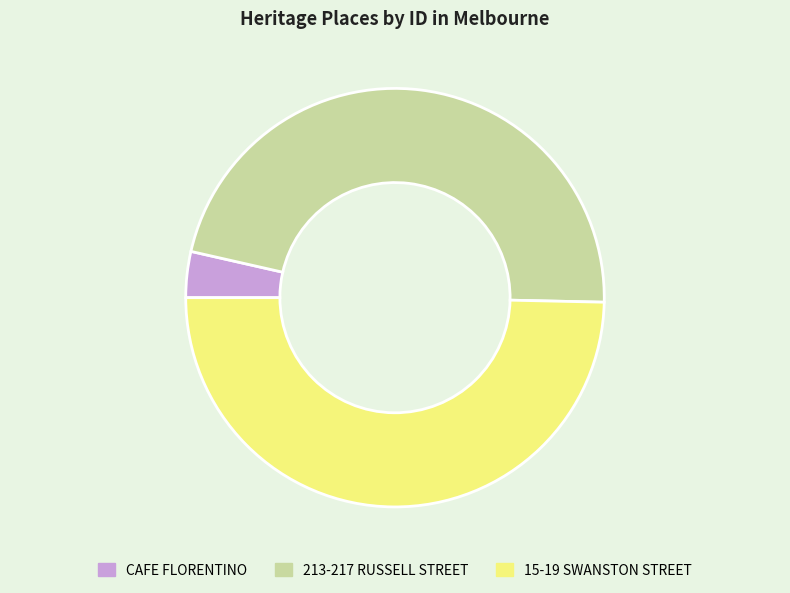

How many slices are in this pie chart?

3